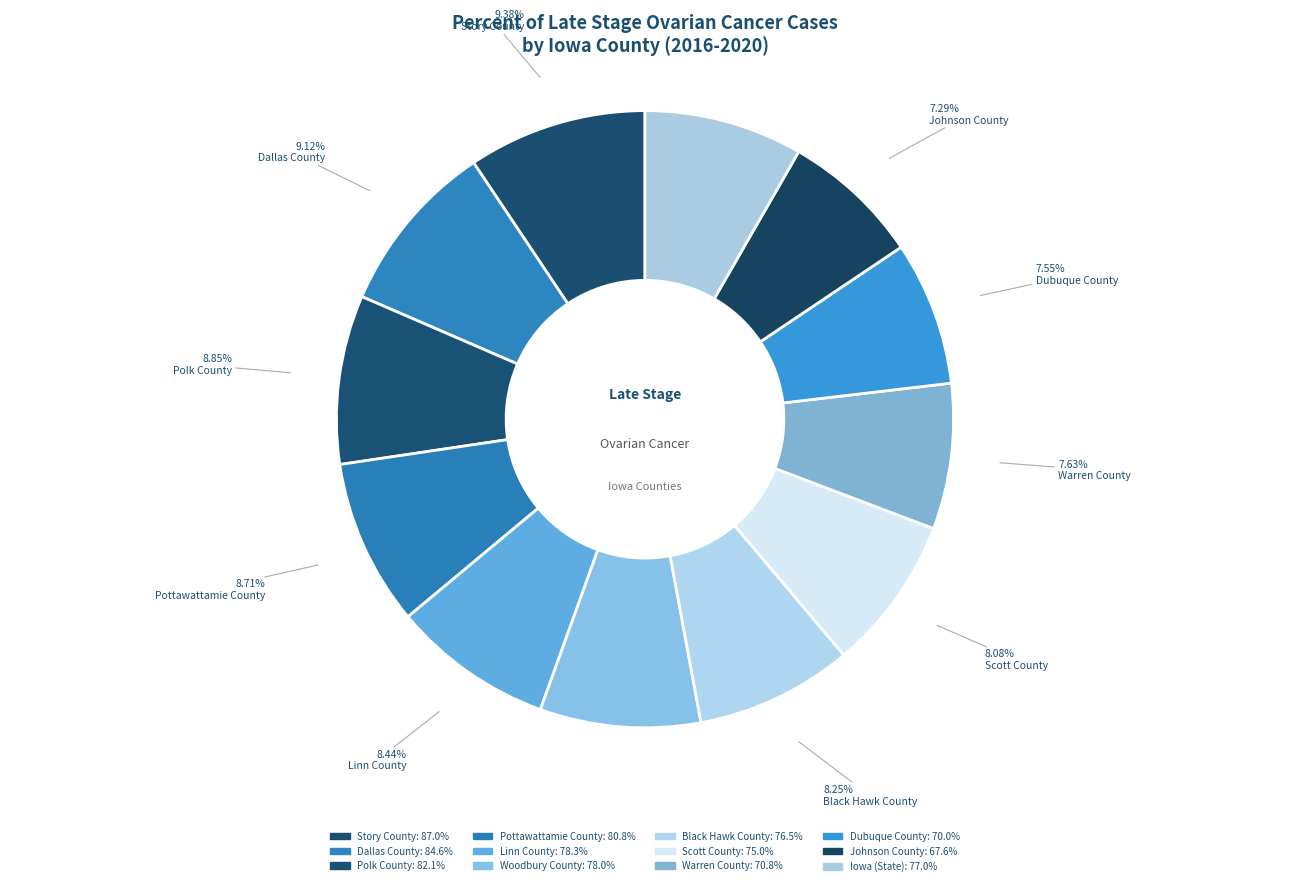

What is the ratio of the value at Polk County to the value at Woodbury County?

1.1